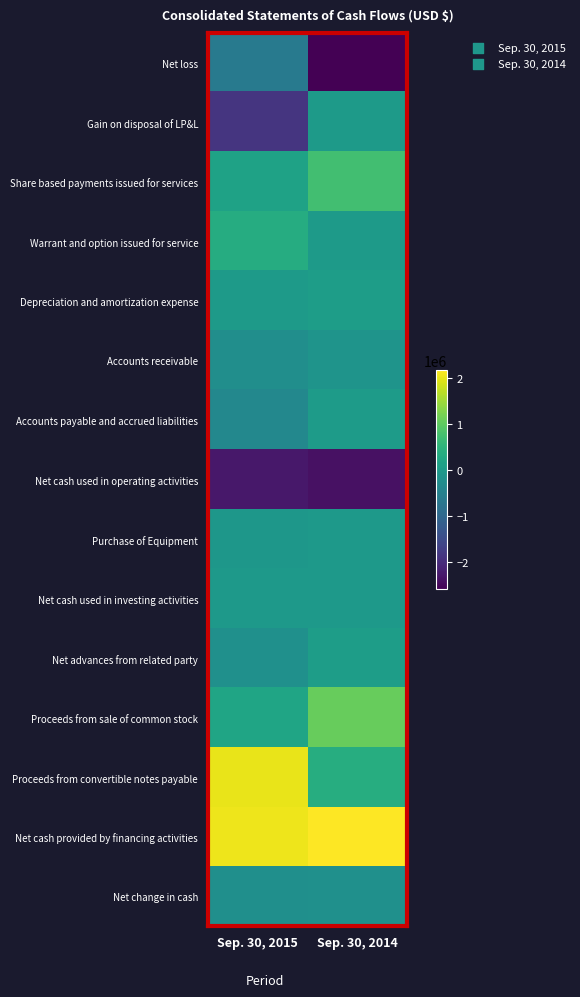

Which series has the largest total across all categories?

Net cash provided by financing activities